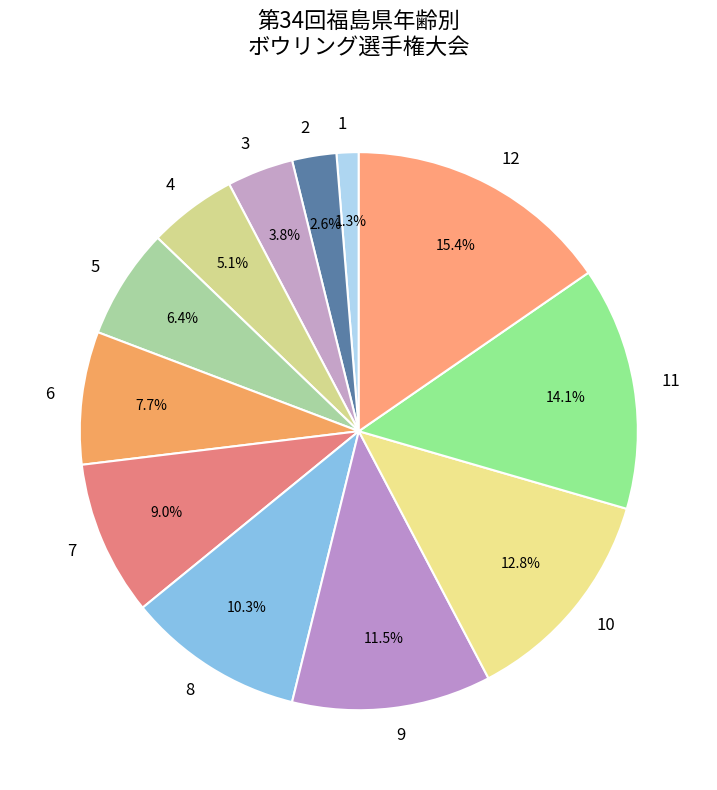

Combined, do 5 and 7 account for over 50%?

No